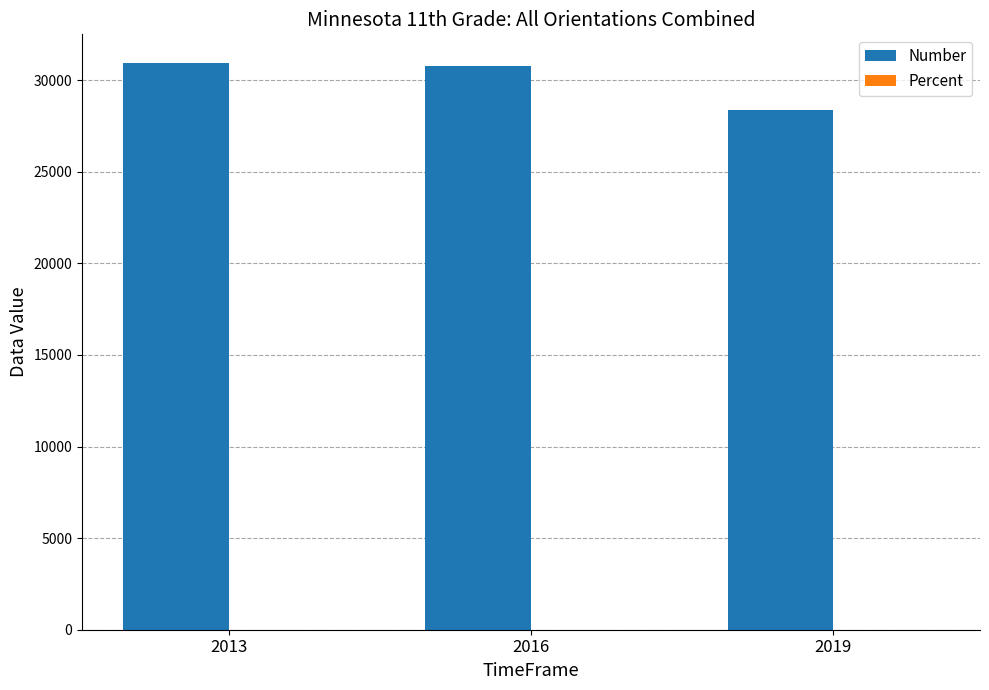

Which series has the largest total across all categories?

Number